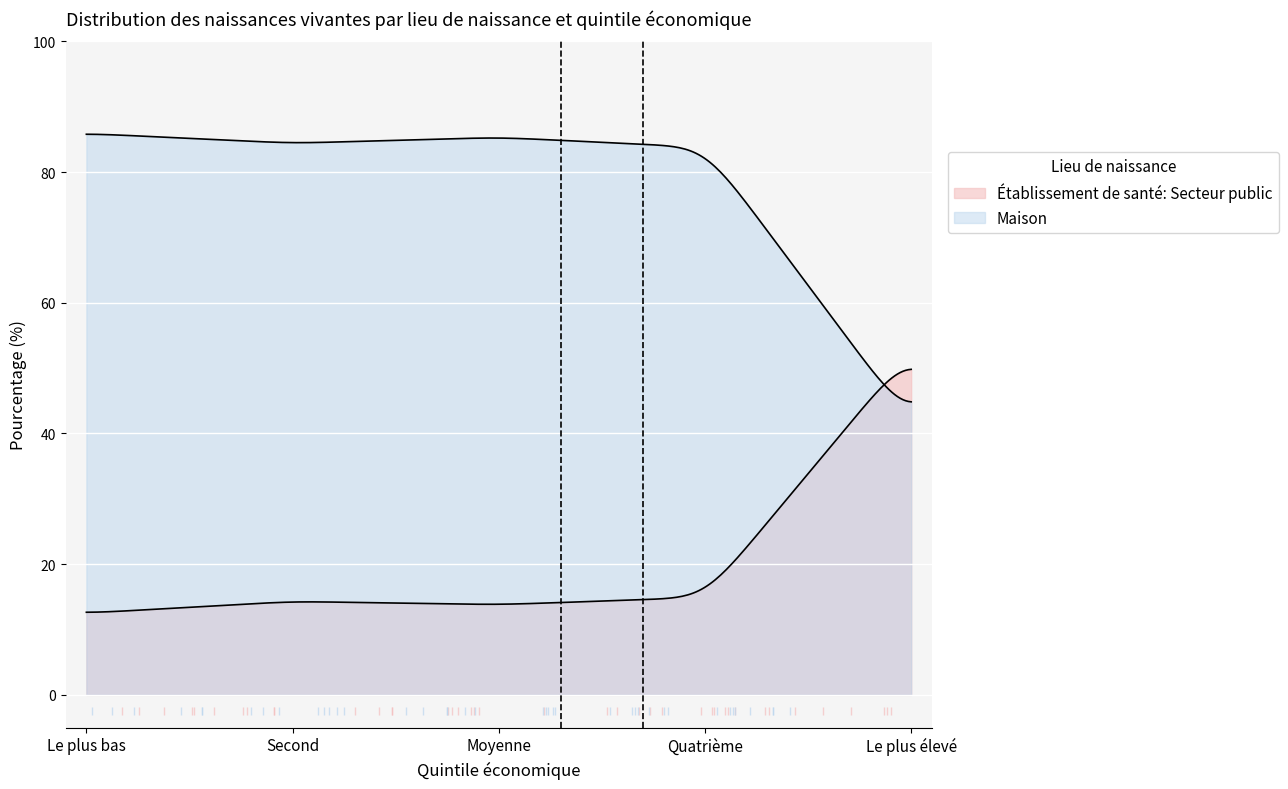

The value of Maison at Second is 84.4. True or false?

True